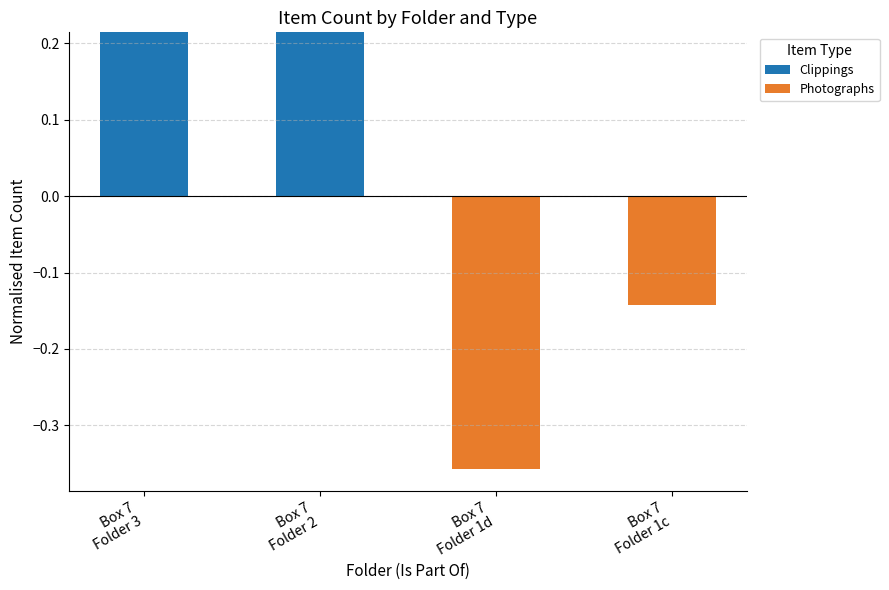

List the series in order of their overall mean, lowest first.

Photographs, Clippings